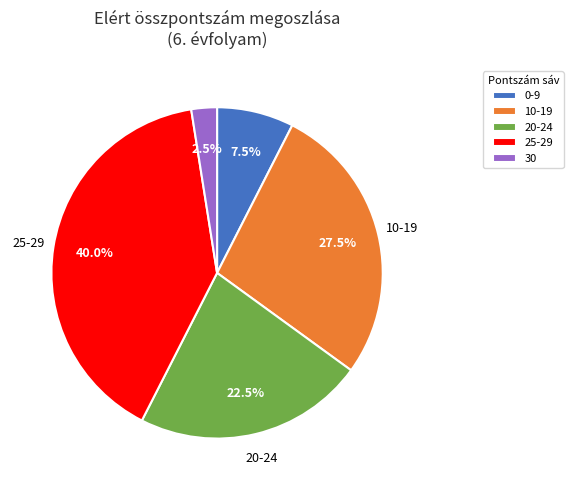

Approximately how many times larger is the value at 0-9 compared to 30?

3.0